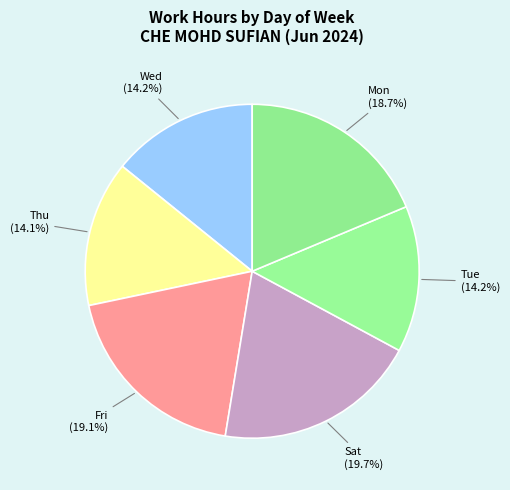

Count the number of slices in the pie.

6